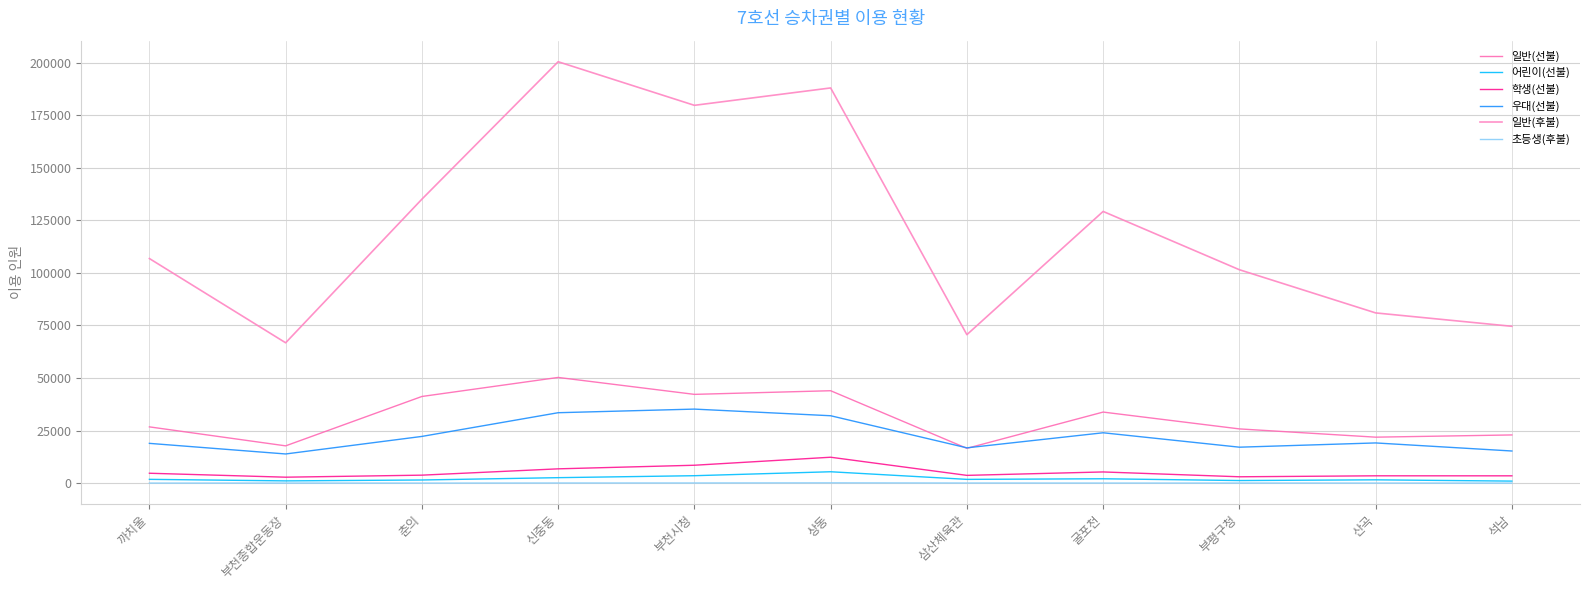

Where is 일반(선불) nearest to the value 33406?

굴포천